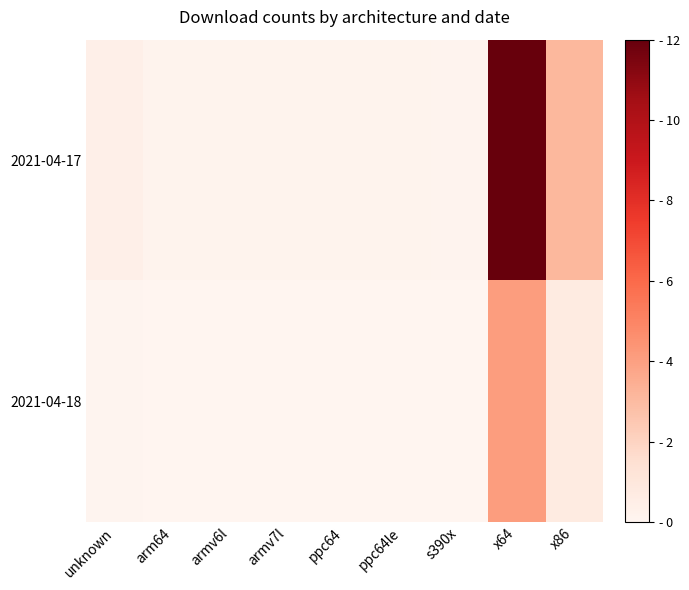

At how many categories does at least one series exceed 1?

2